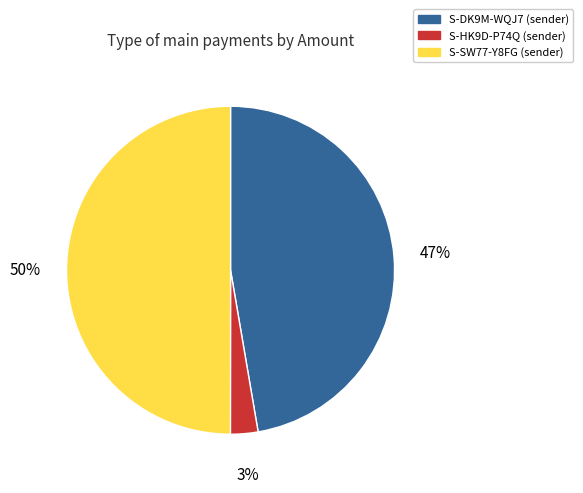

Combined, do S-HK9D-P74Q (sender) and S-SW77-Y8FG (sender) account for over 50%?

Yes